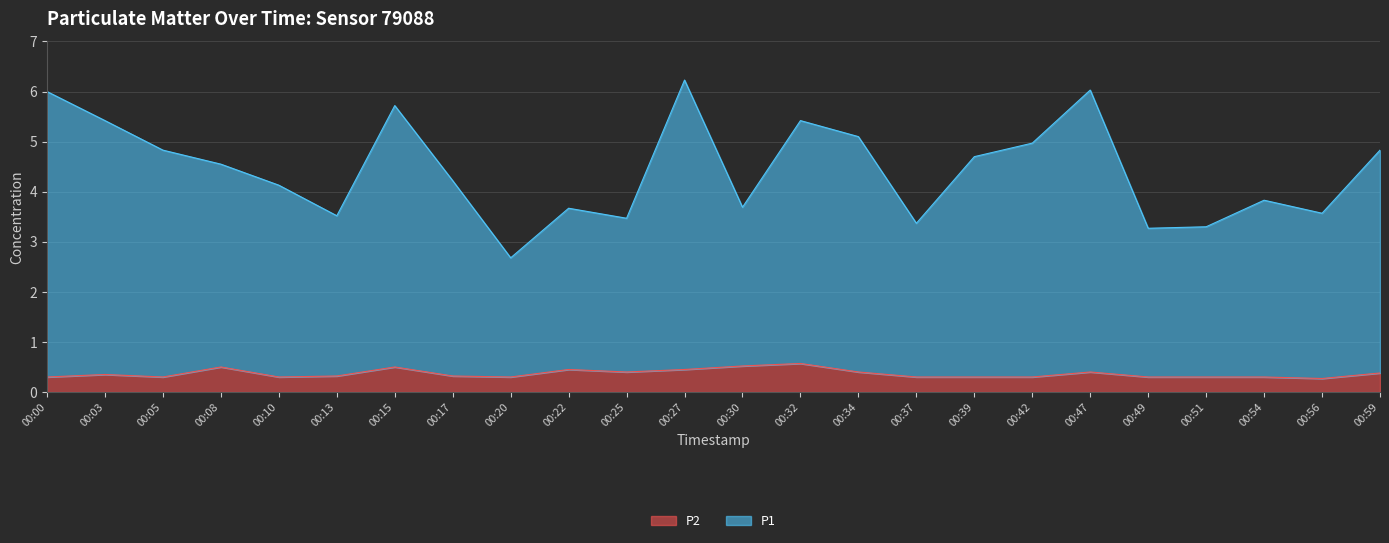

What is the total value across all series at 00:13?

3.5